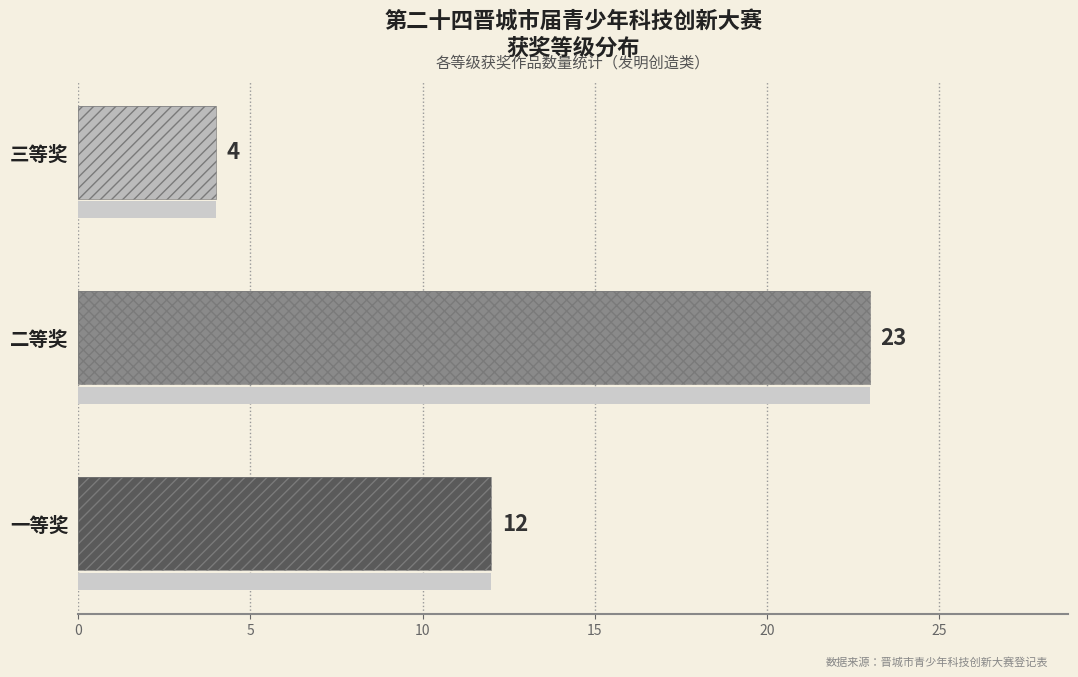

What is the minimum value shown in the chart?

4